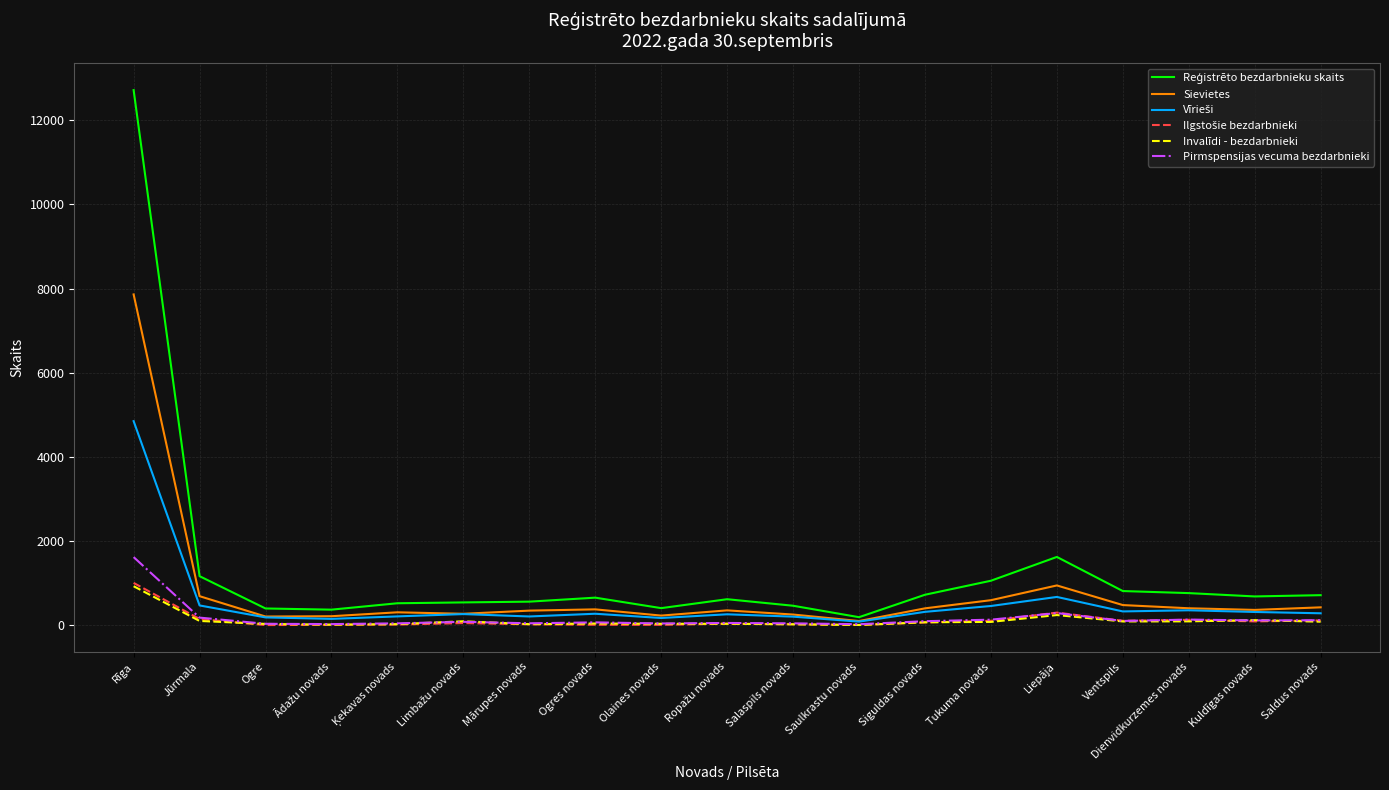

Which category has the highest value across all series?

Rīga